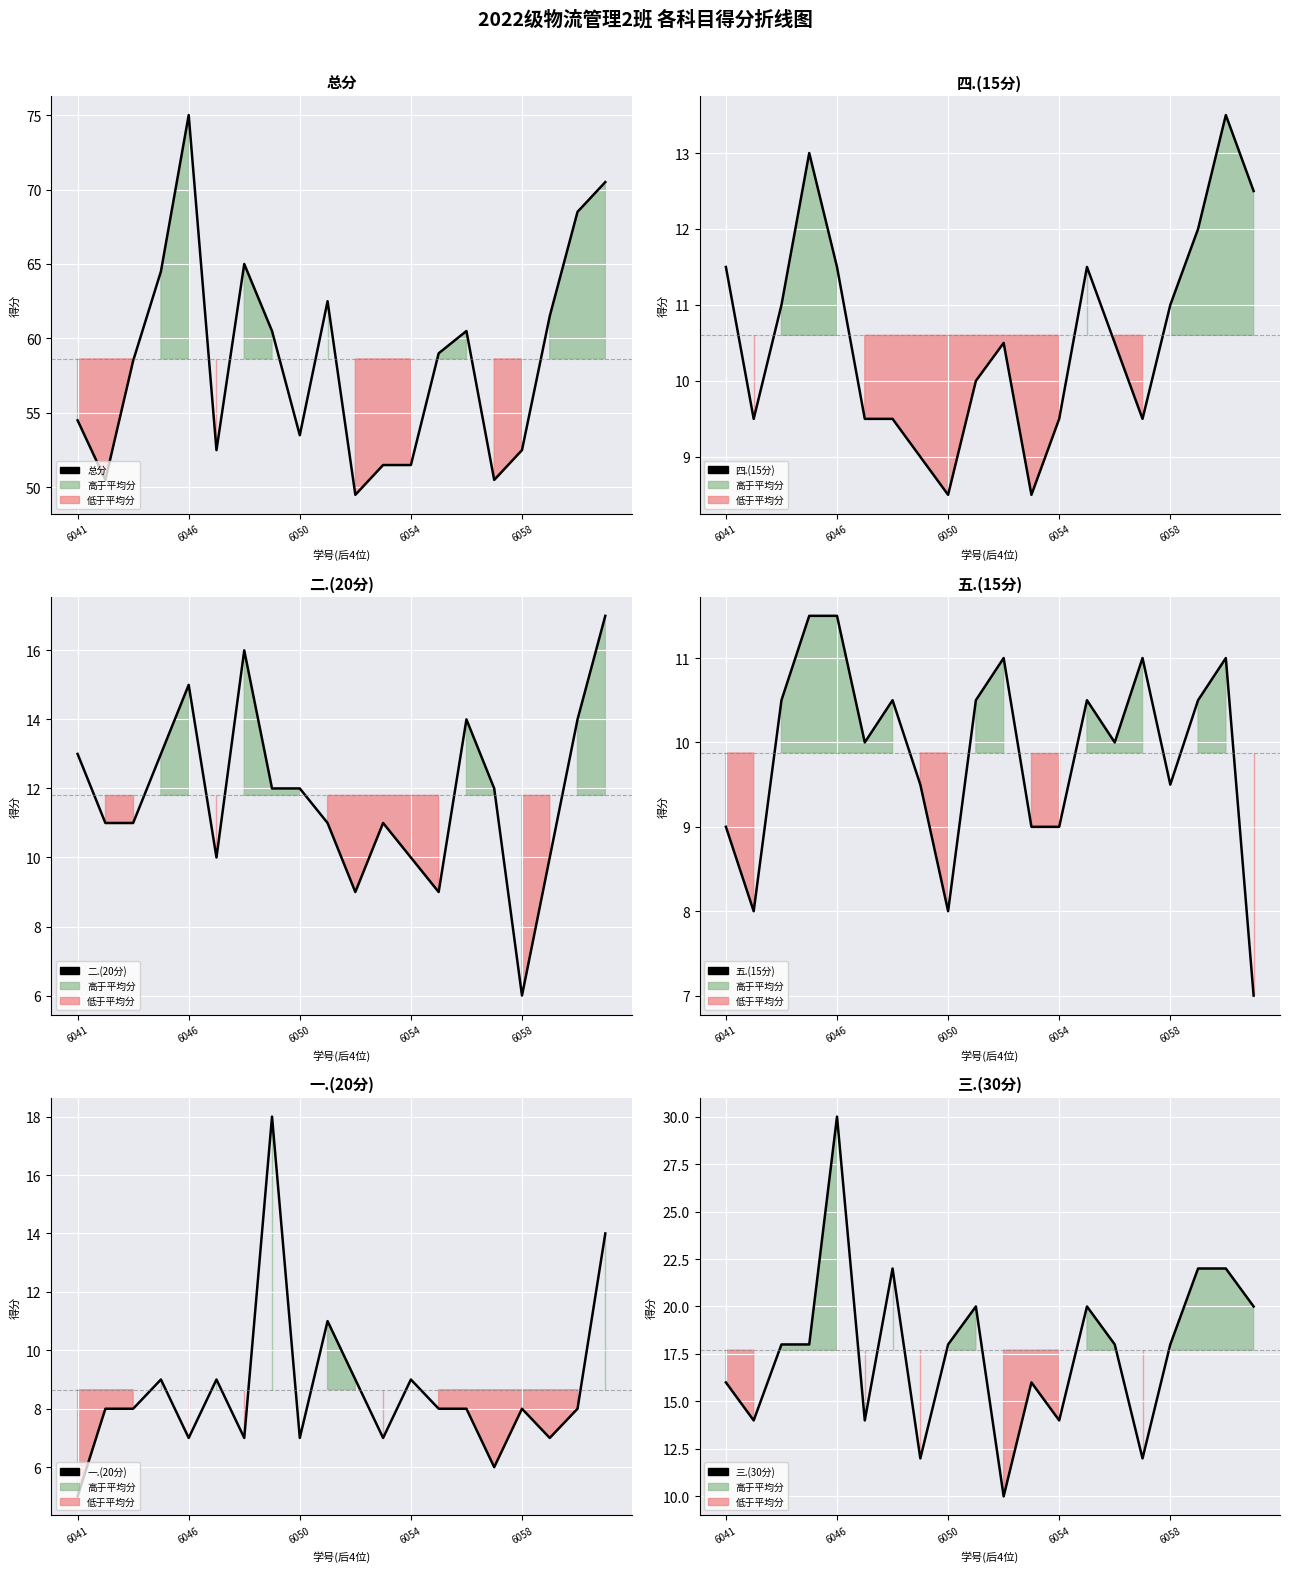

What is the highest value of the 一.(20分) series?

18.0